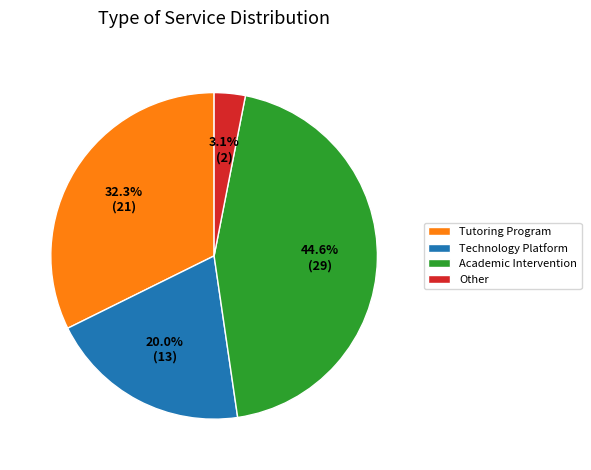

What is the ratio of the value at Academic Intervention to the value at Tutoring Program?

1.4